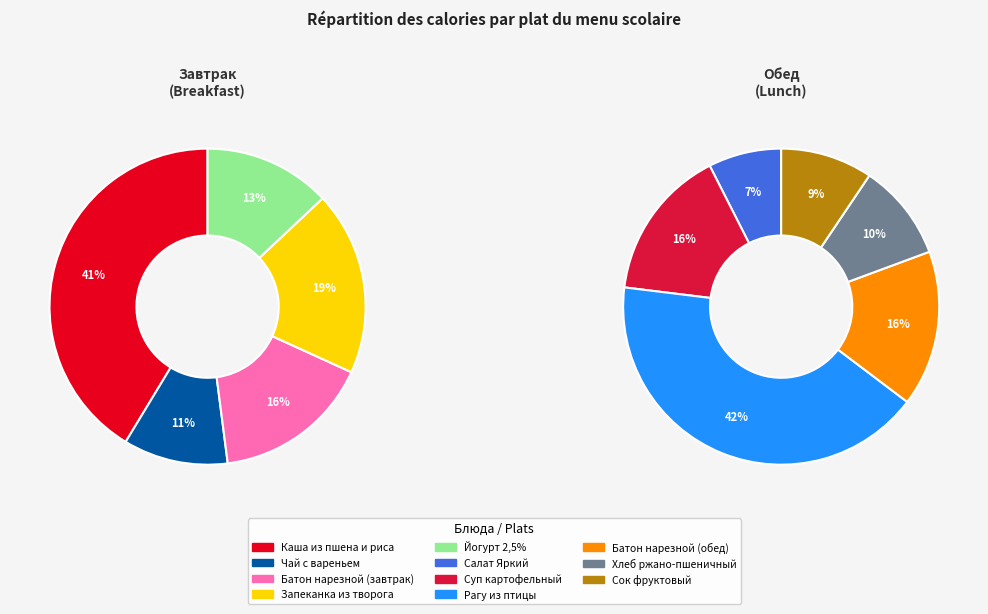

Count the number of slices in the pie.

11